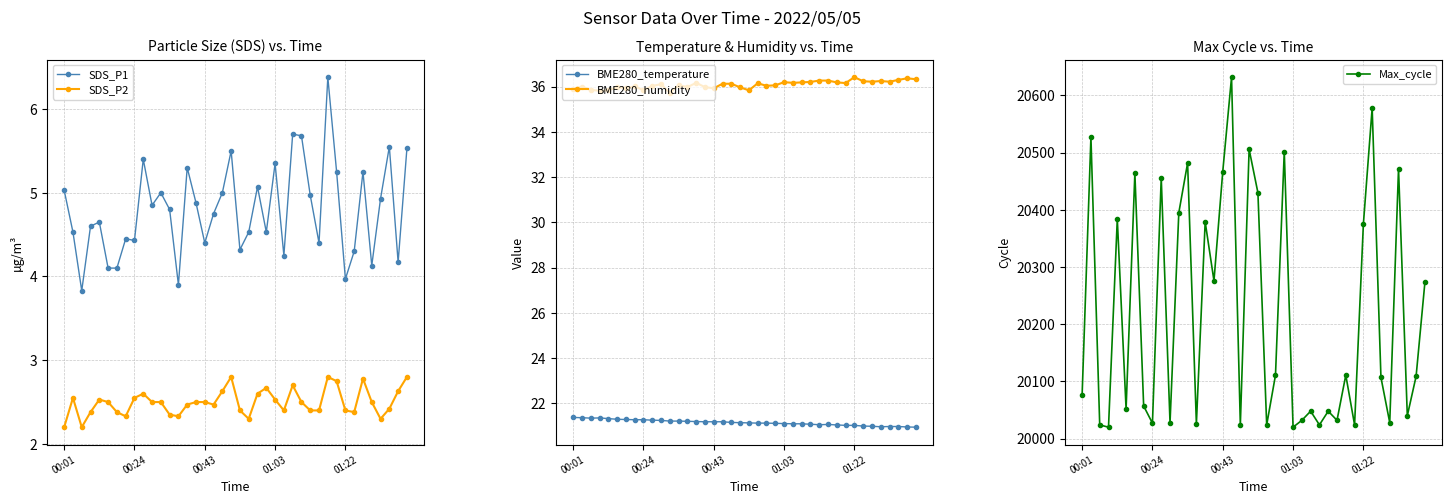

What is the total value across all series at 7?

20121.1